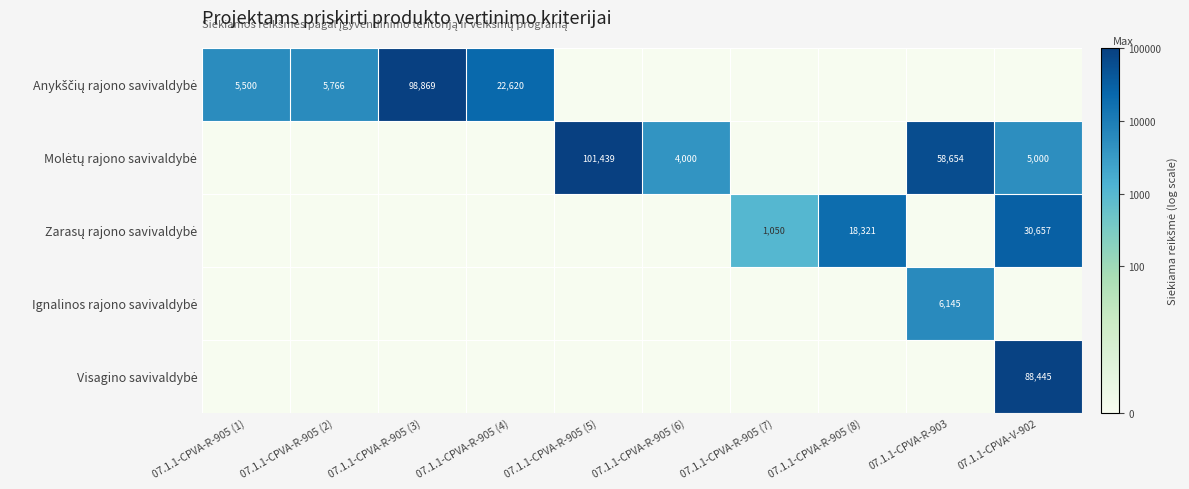

Between 07.1.1-CPVA-R-905 (7) and 07.1.1-CPVA-R-905 (2), which is larger?

07.1.1-CPVA-R-905 (2)